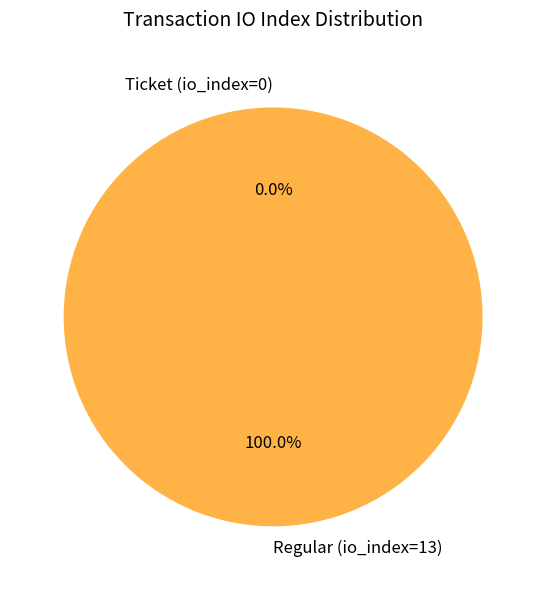

To the nearest percent, what is the difference between the largest and smallest slice percentages?

100%